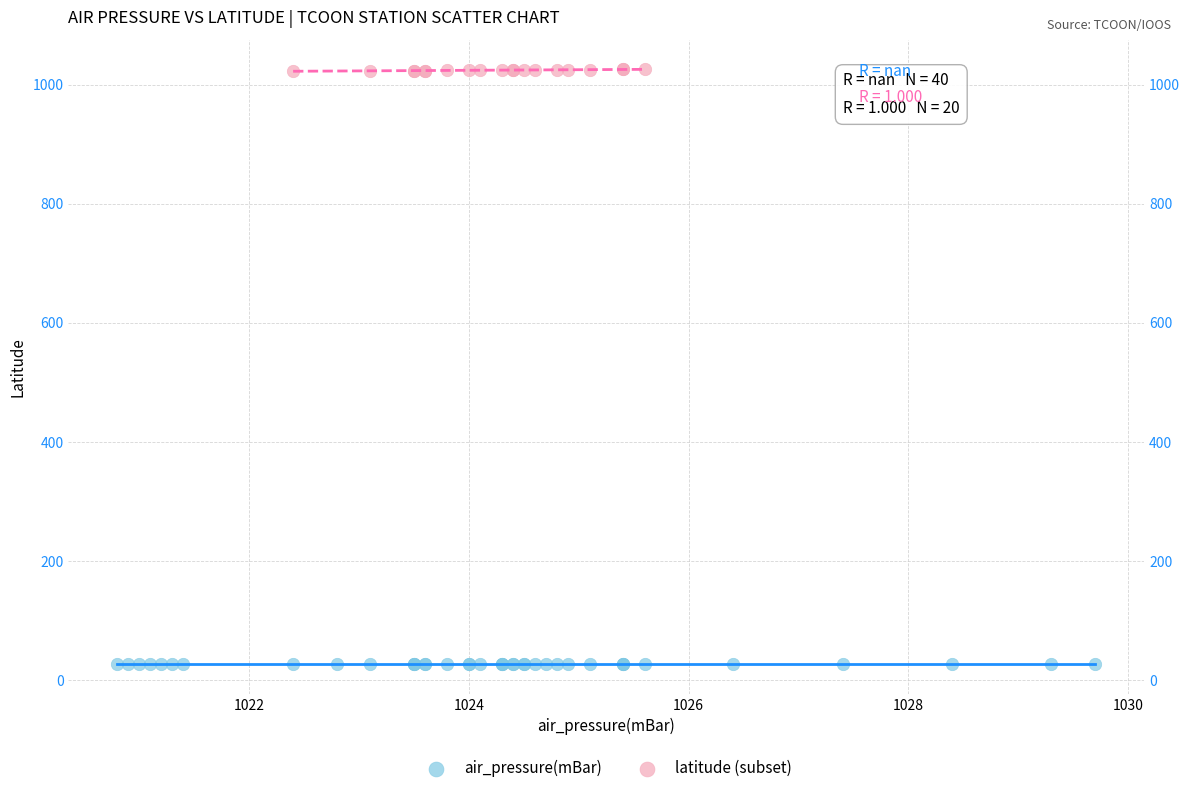

Which series contains the lowest Y value?

air_pressure(mBar)